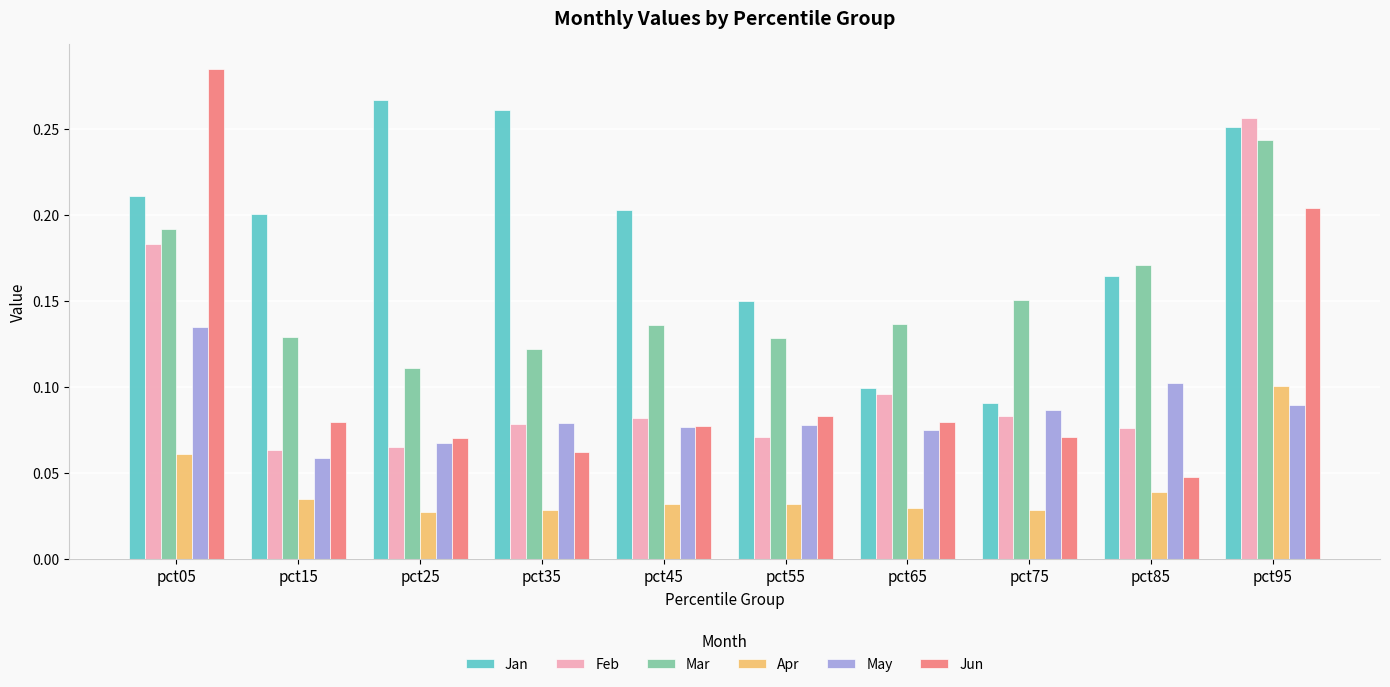

Which series changed the most between pct45 and pct65?

Jan